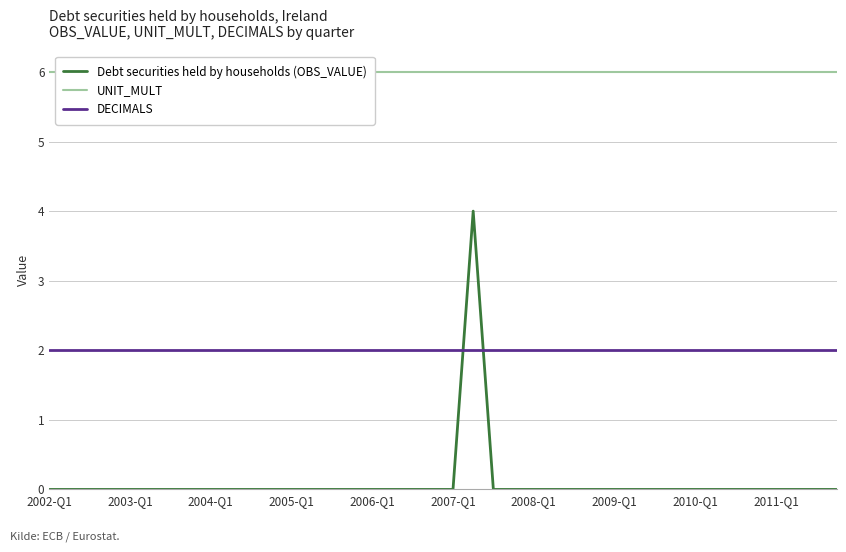

Is this an area chart (filled region under the line)?

No